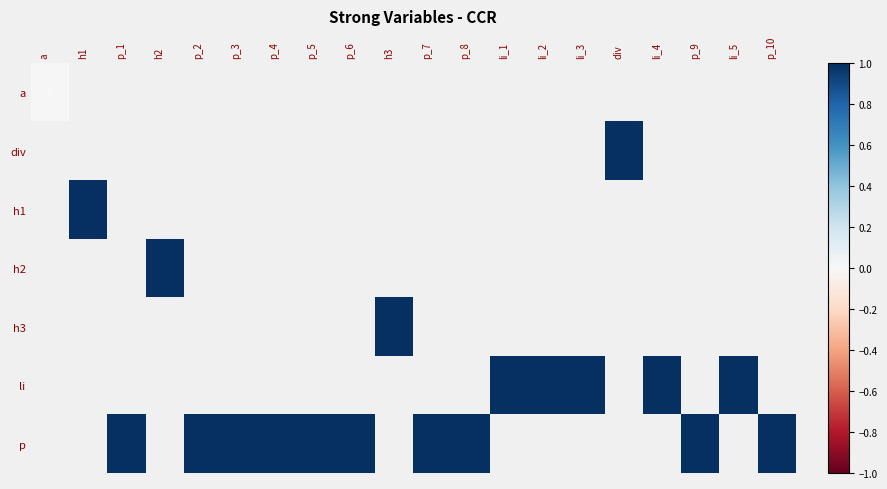

Which has a higher value, p_9 or p_3?

p_3